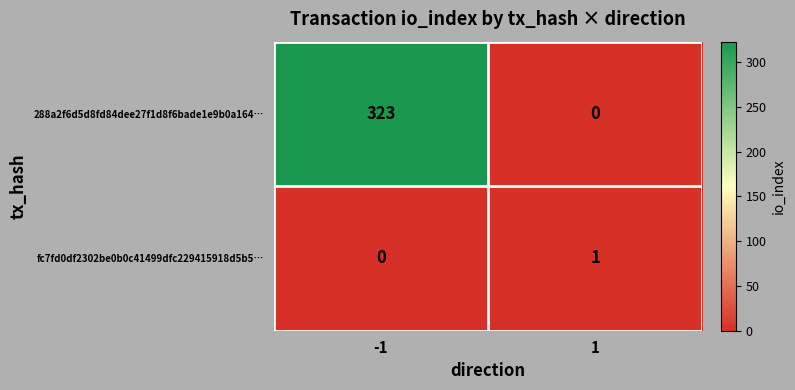

Which series has the largest total across all categories?

288a2f6d5d8fd84dee27f1d8f6bade1e9b0a164…